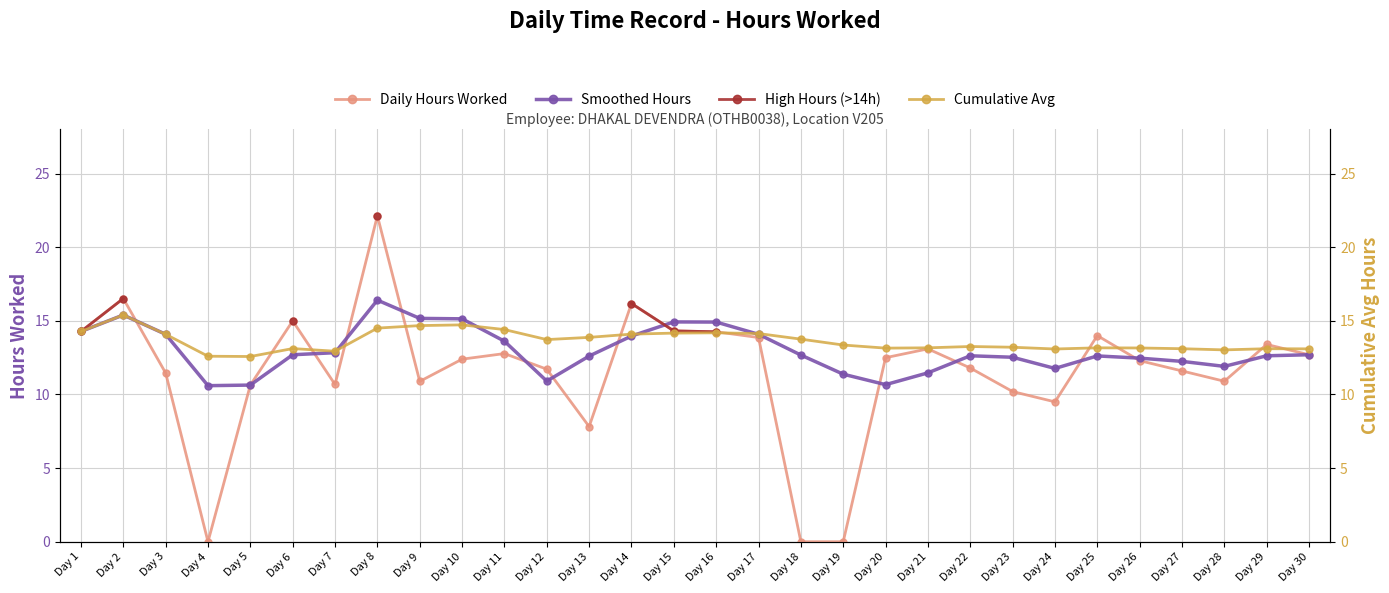

What is the average value of the Cumulative Avg series?

13.6